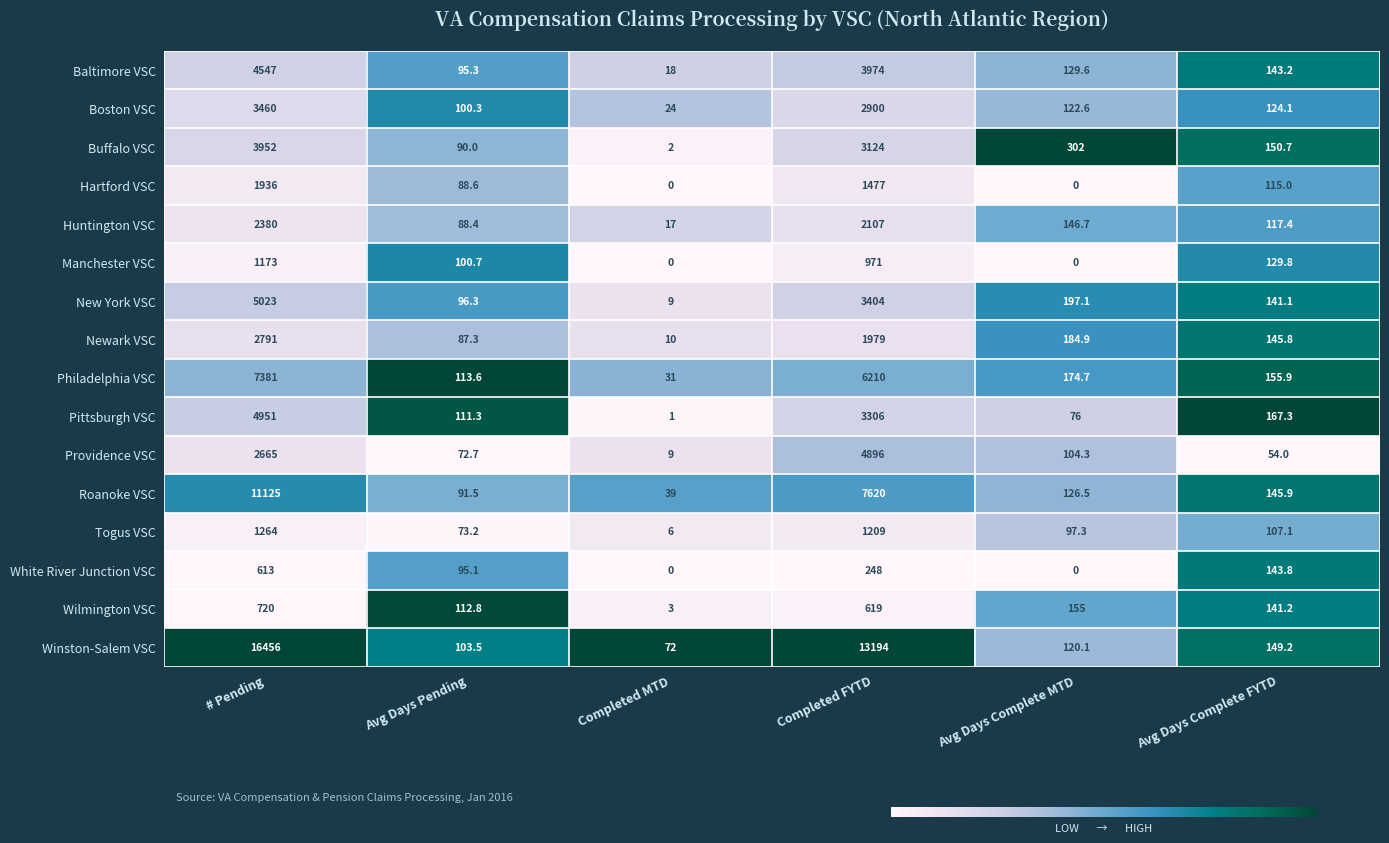

At which category is the sum across all series the highest?

# Pending